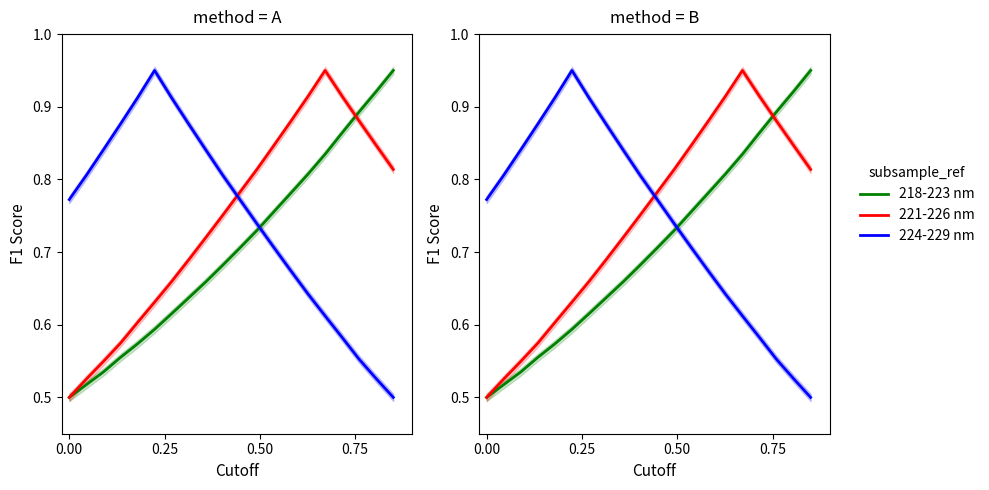

True or false: 224-229 nm has more than 0 interior local peaks.

True